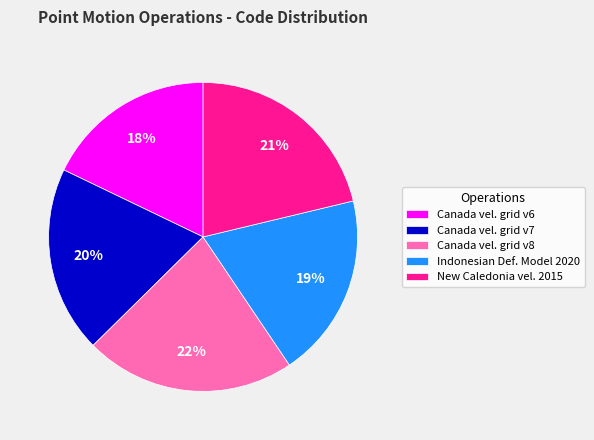

Does Canada vel. grid v7 represent more than half of the total?

No